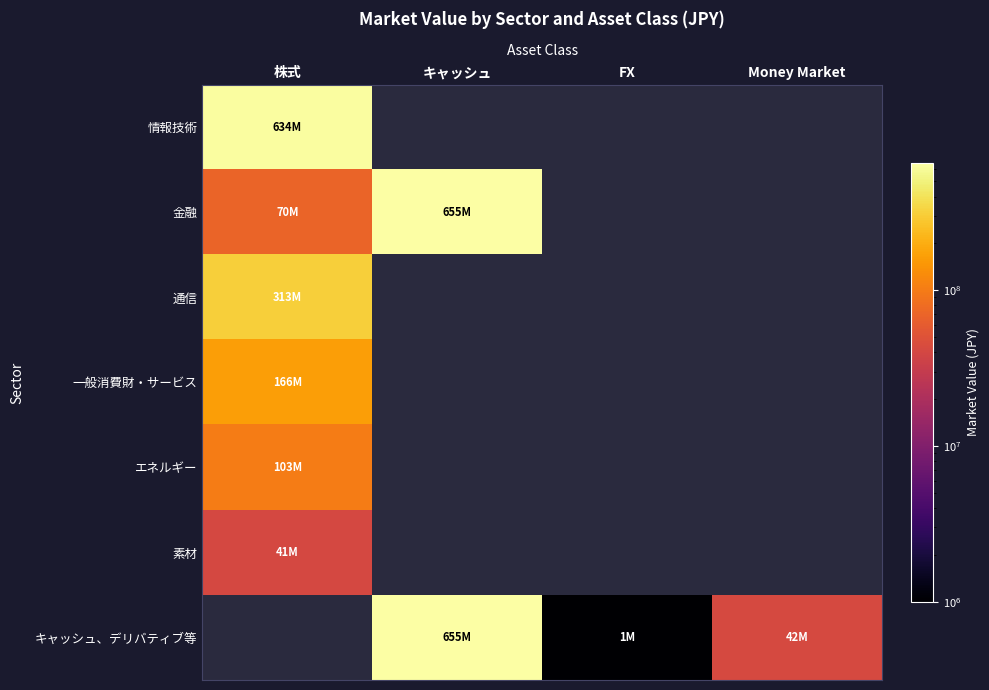

True or false: キャッシュ、デリバティブ等 has a value of 261354772.2 at キャッシュ.

False